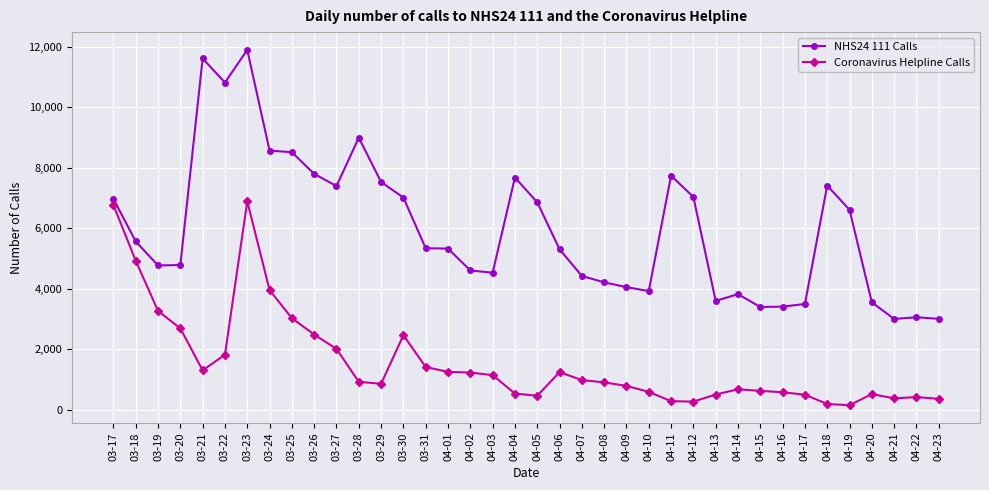

True or false: NHS24 111 Calls and Coronavirus Helpline Calls intersect in this chart.

False